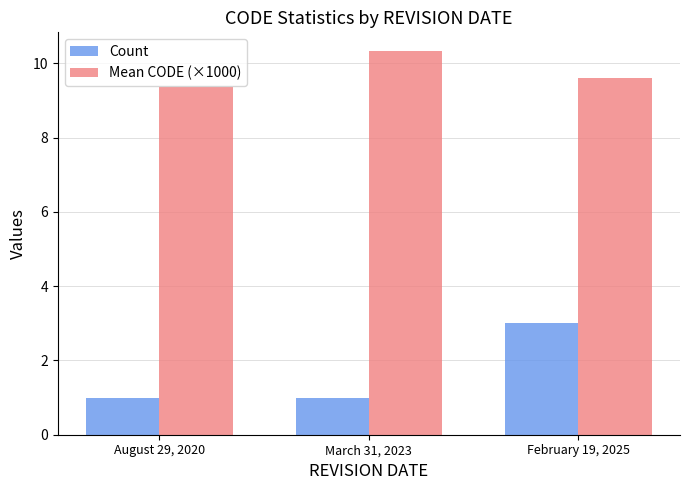

Count the number of categories in the chart.

3